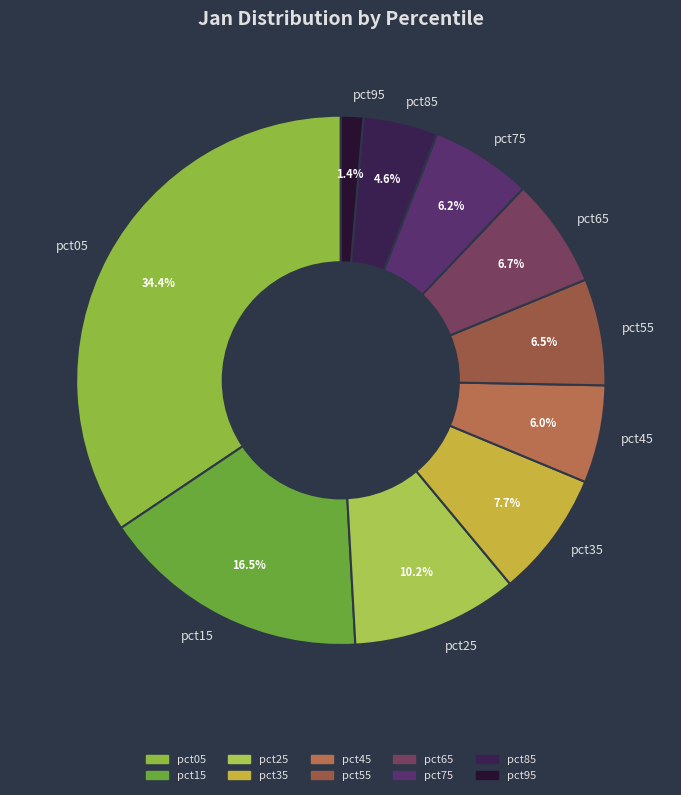

Between pct25 and pct55, which is larger?

pct25